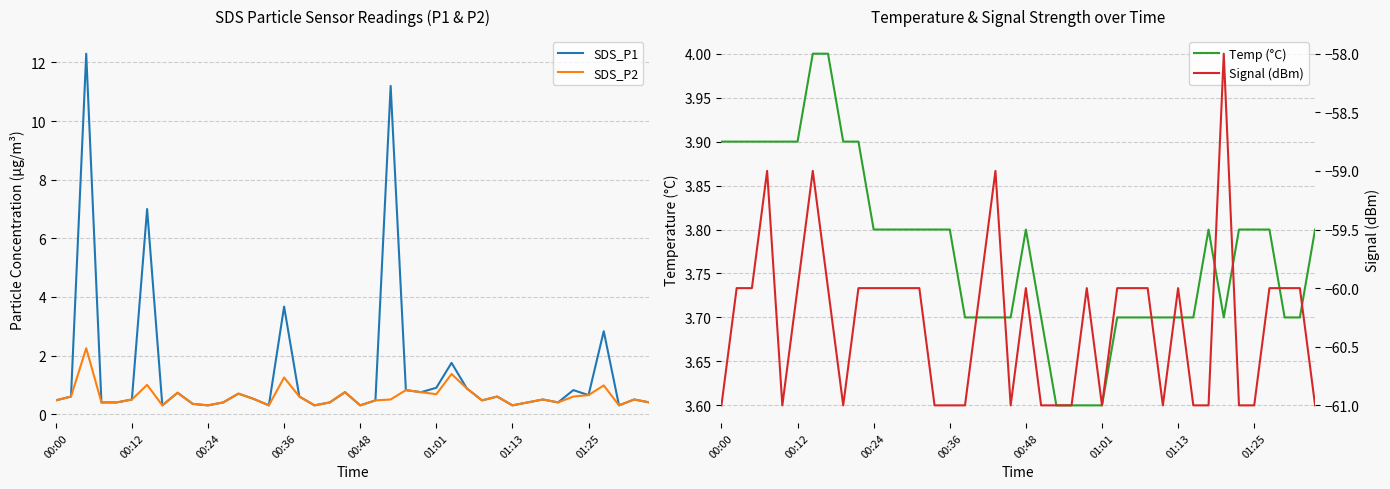

True or false: Signal (dBm) has a value of -29.3 at 16.

False